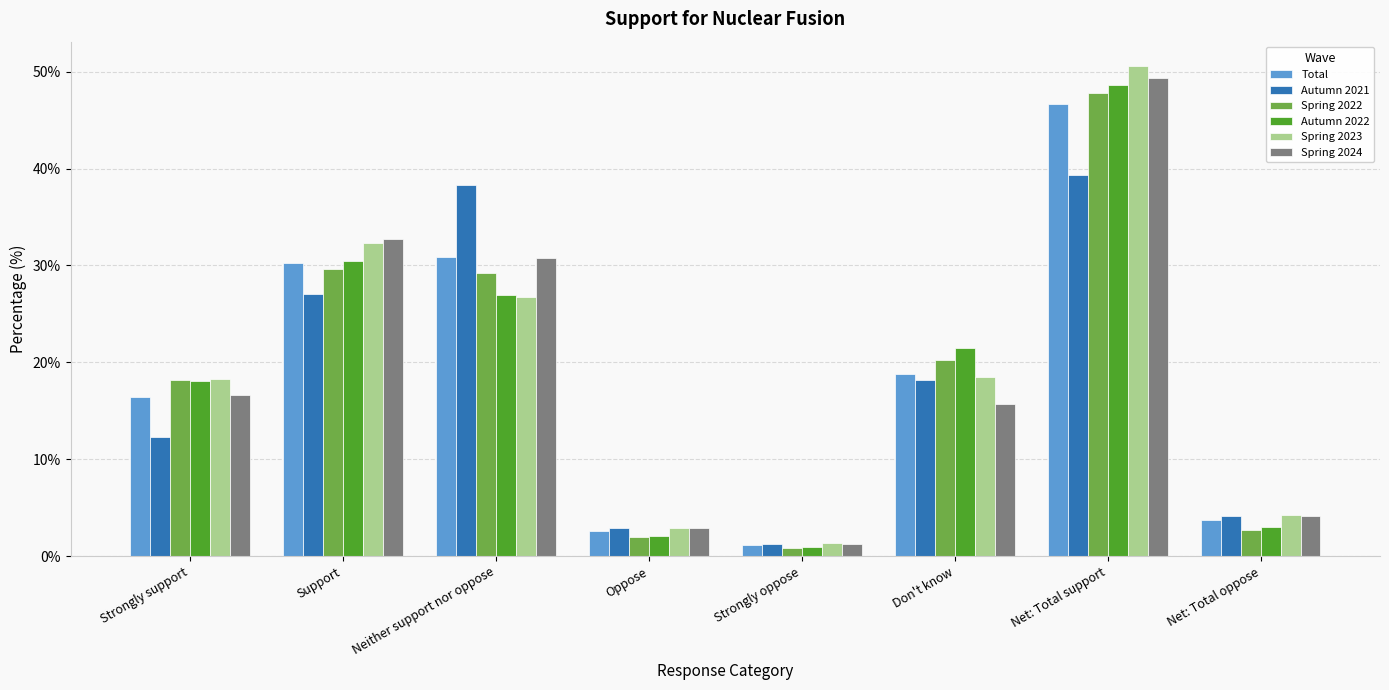

The Spring 2023 series shows 18.4 at Don't know. True or false?

True